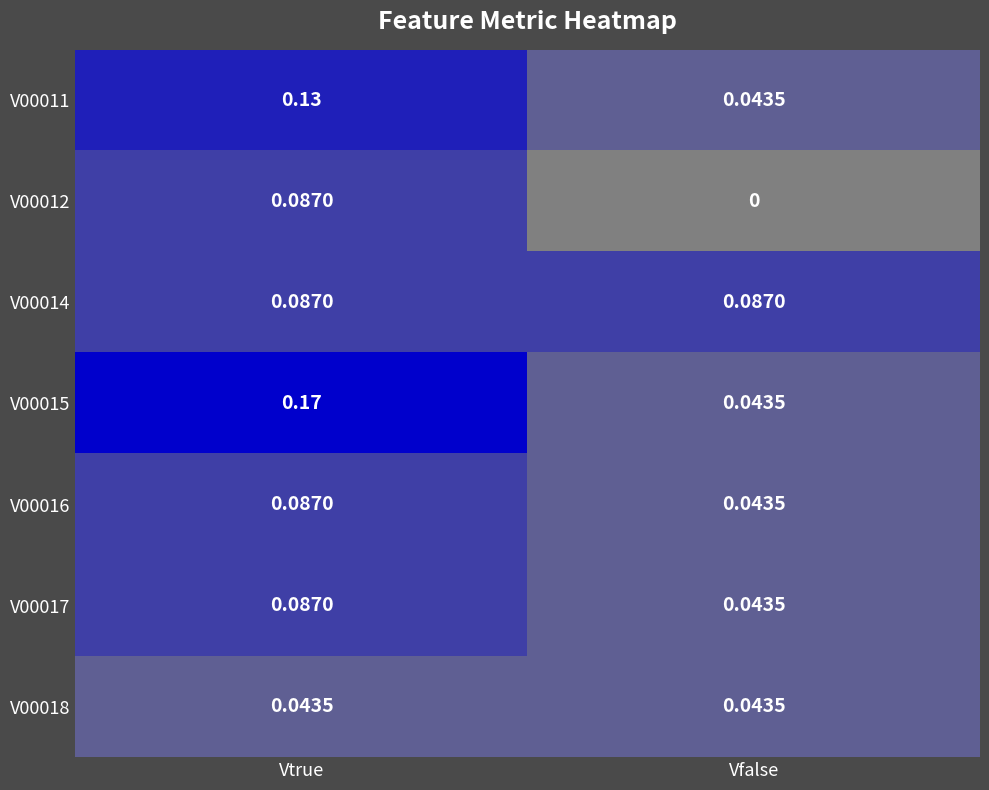

At which category is the sum across all series the highest?

Vtrue